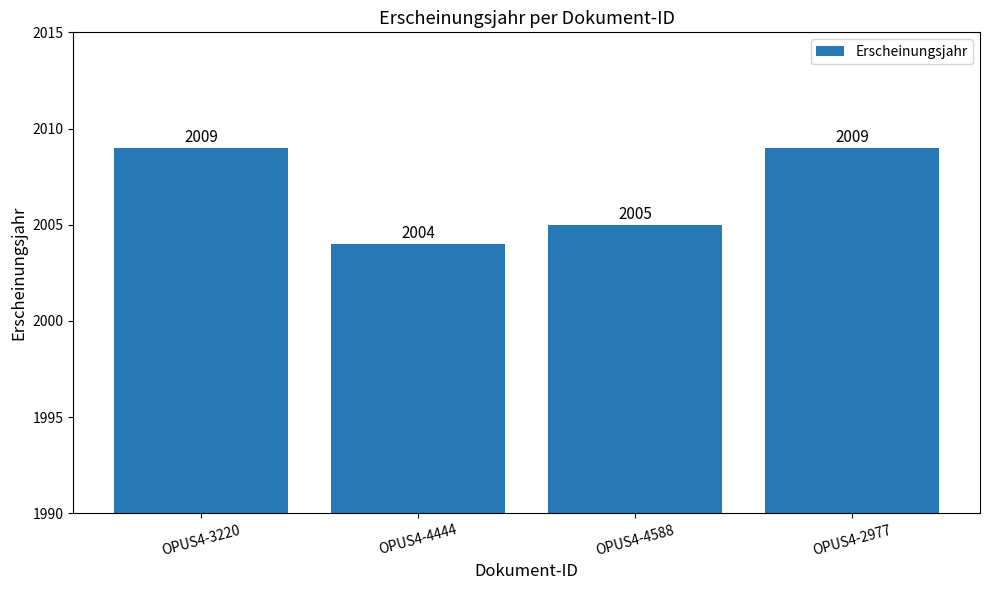

The value at OPUS4-2977 is 544. True or false?

False